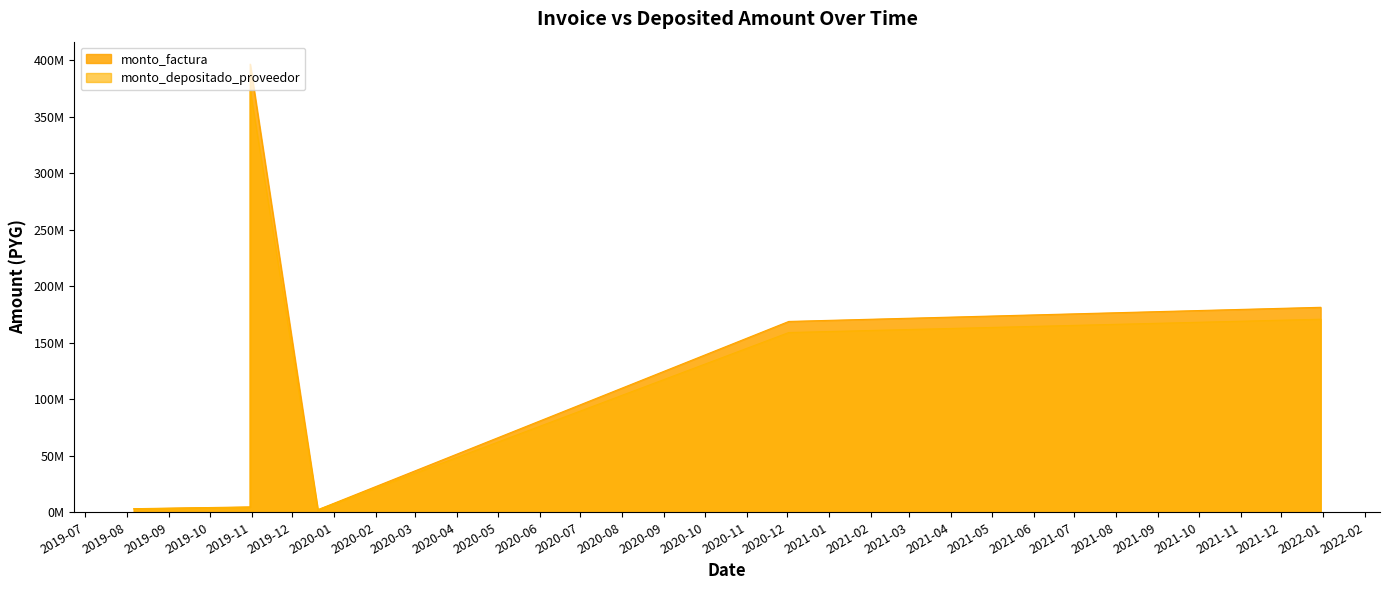

True or false: monto_depositado_proveedor has more than 0 interior local peaks.

True